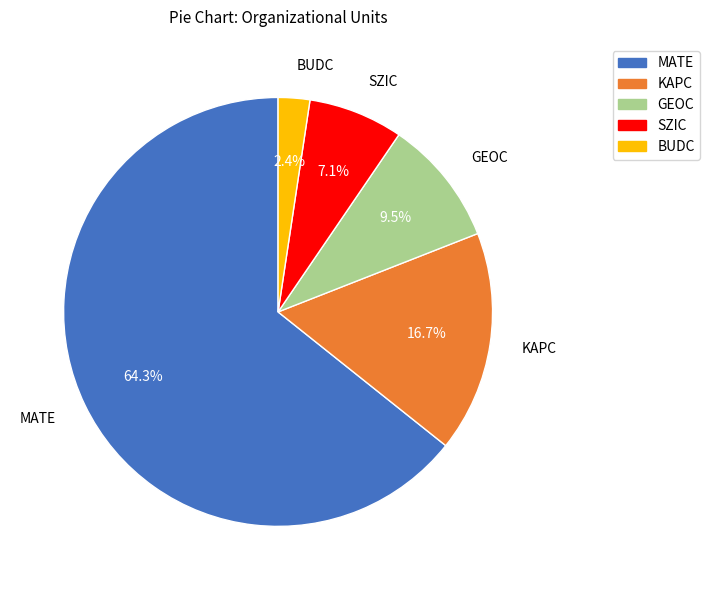

Approximately how many times larger is the value at GEOC compared to KAPC?

0.6